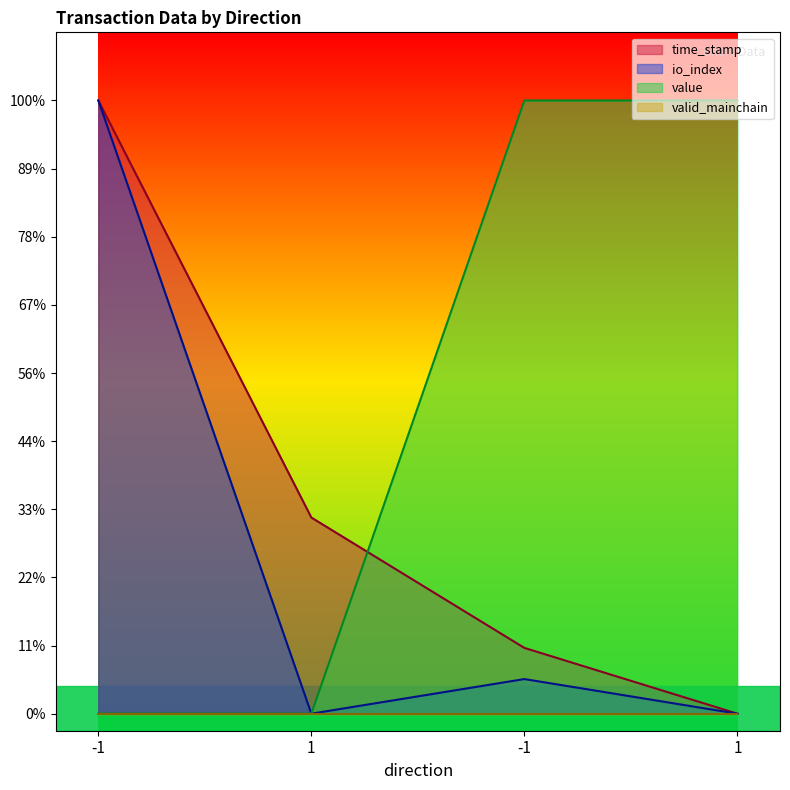

What is the difference between the second highest and second lowest values in the time_stamp series?

382653984.7